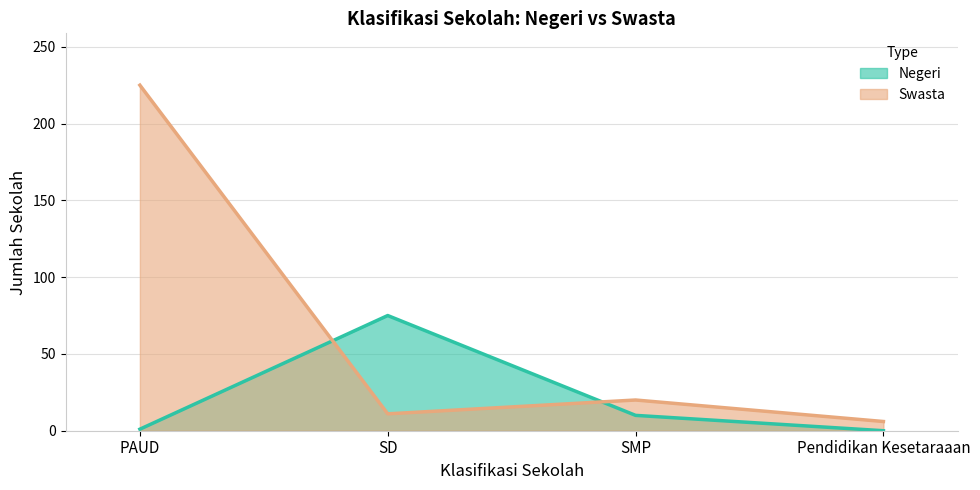

What is the spread (max minus min) of values at PAUD?

224